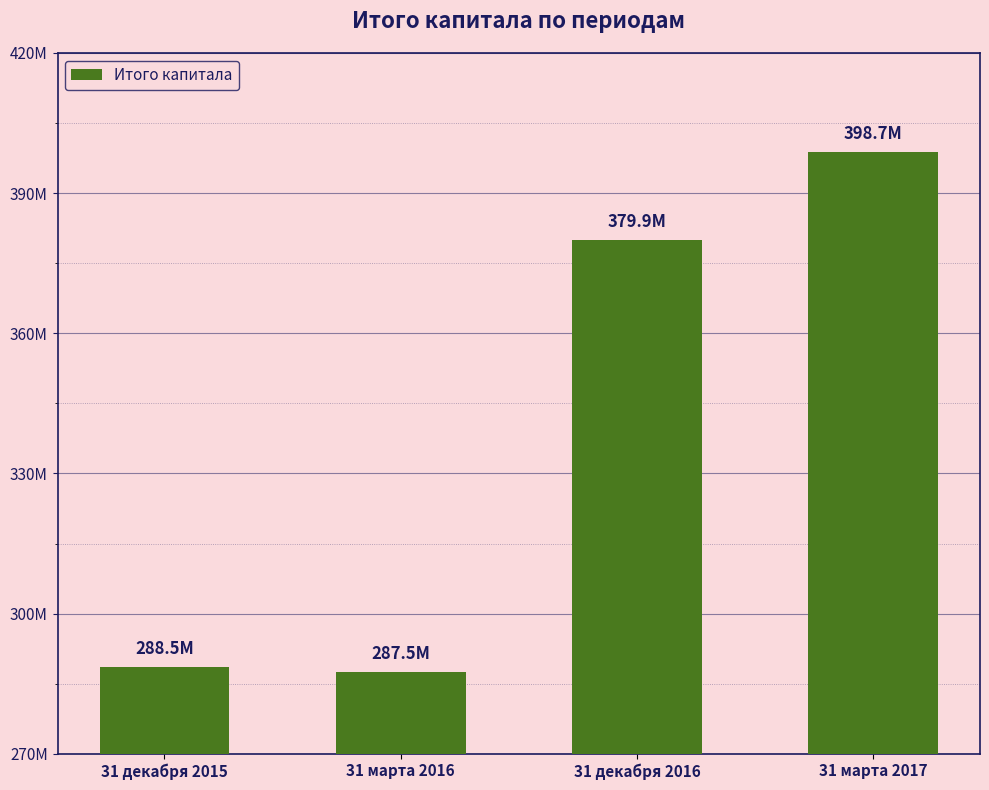

Are the bars horizontal?

No